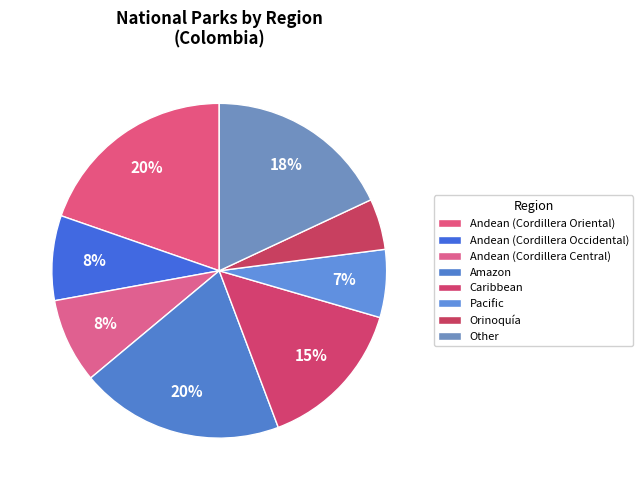

How many slices are in this pie chart?

8